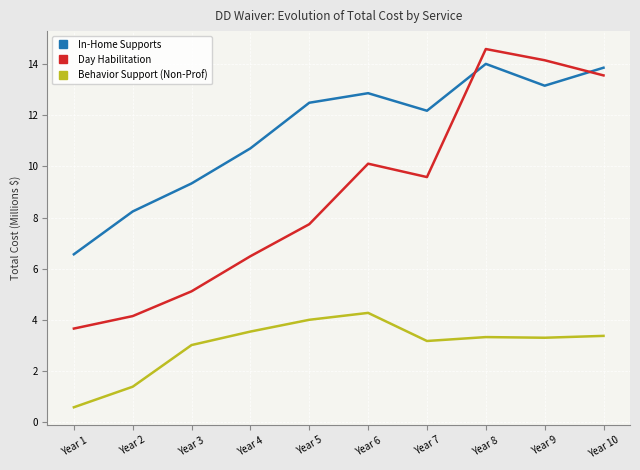

What is the spread (max minus min) of values at Year 4?

7.2